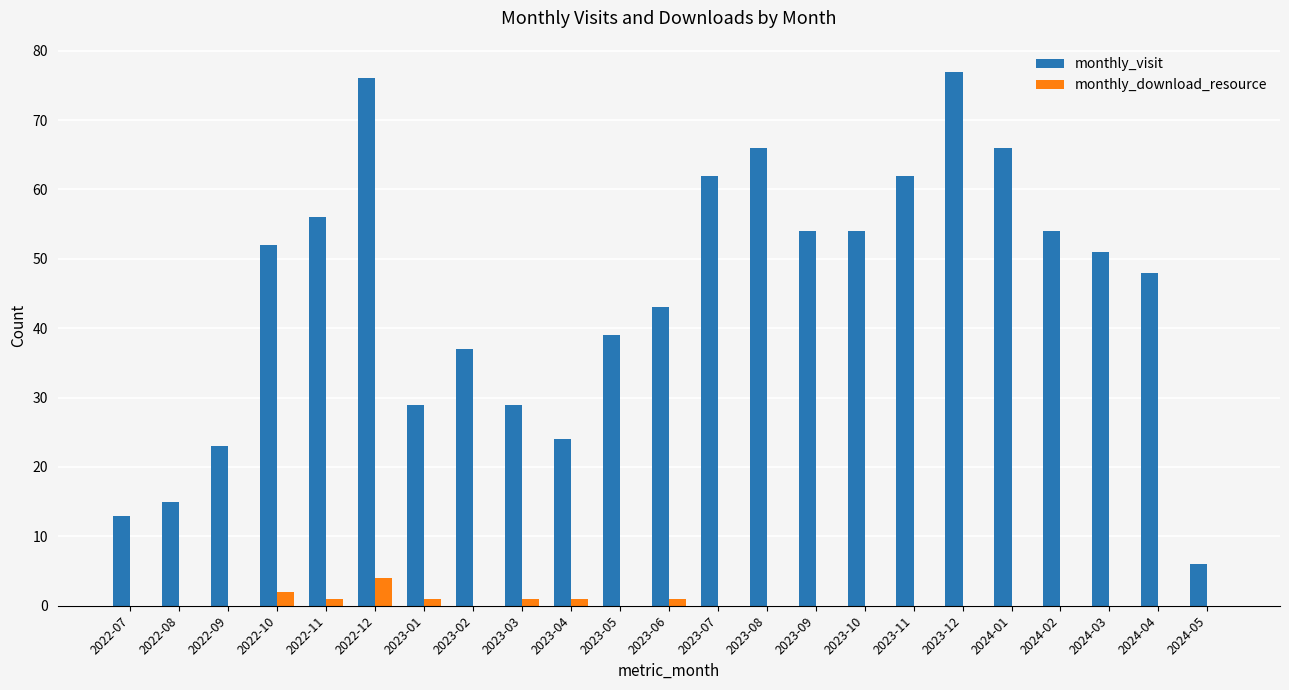

The value of monthly_download_resource at 2022-10 is 2. True or false?

True